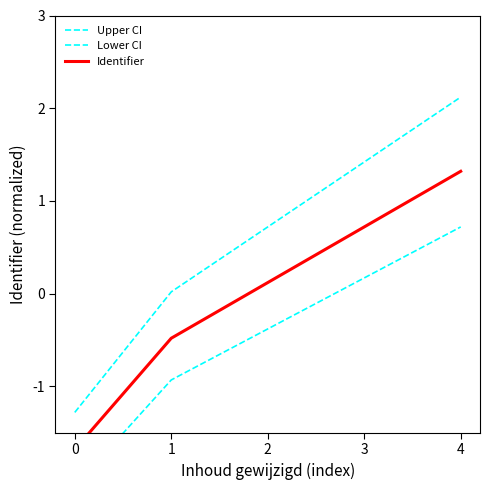

Which series has the largest total across all categories?

Upper CI